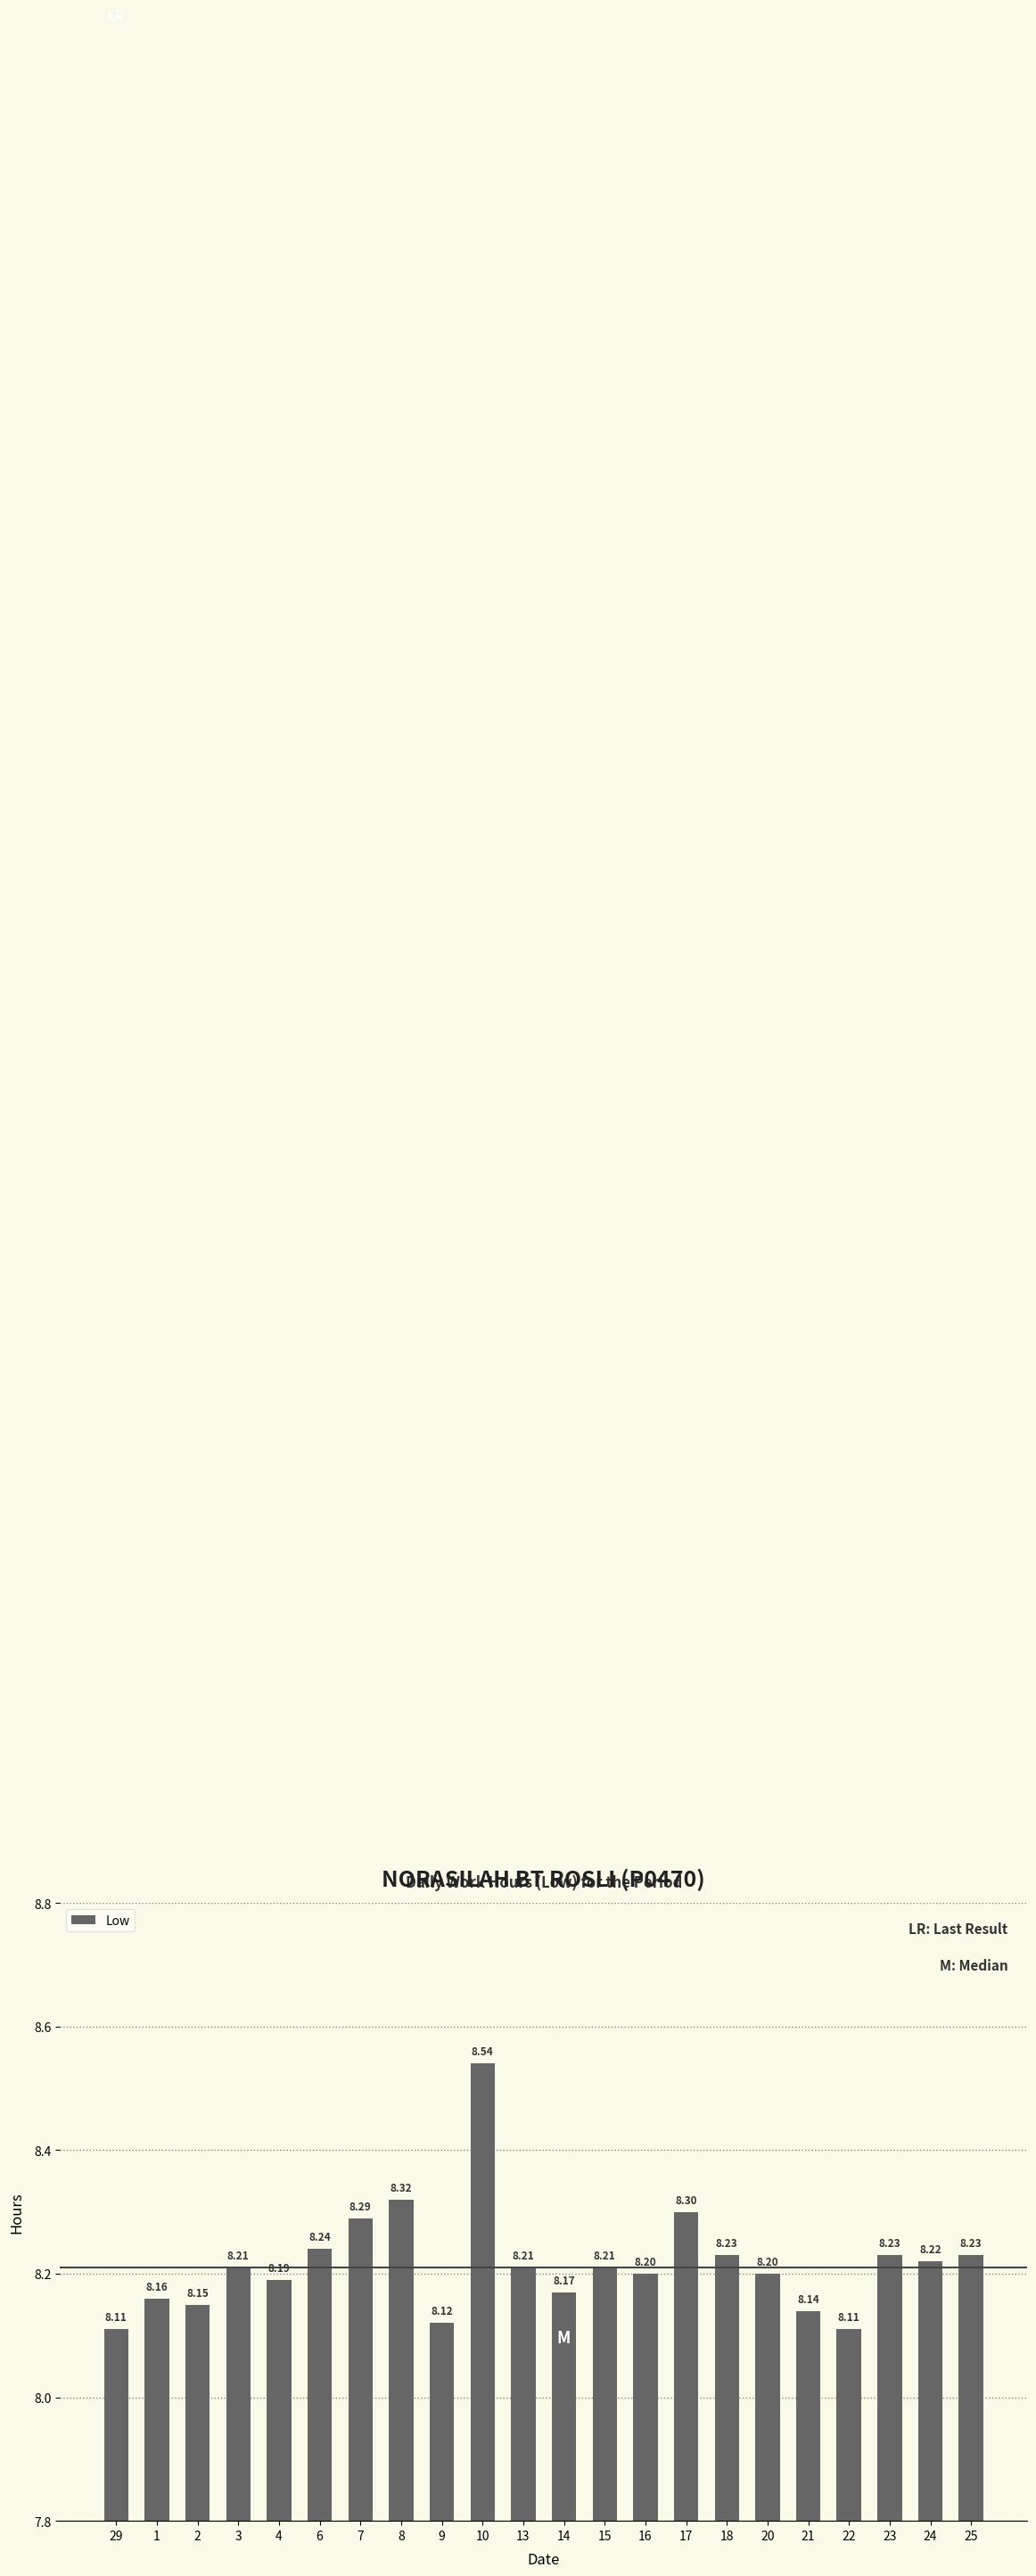

What is the value of the 11th bar from the left?

8.2